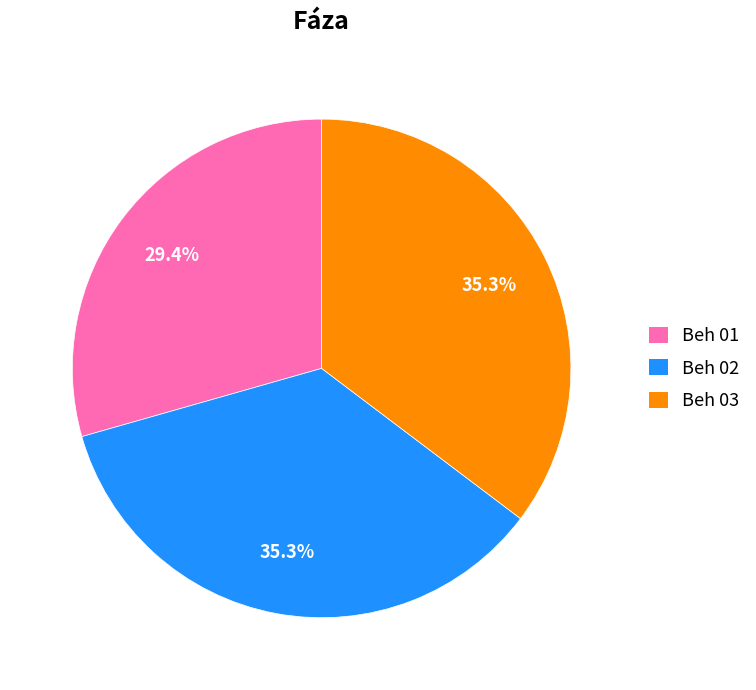

Is it true that Beh 03 is 45% of the pie?

False